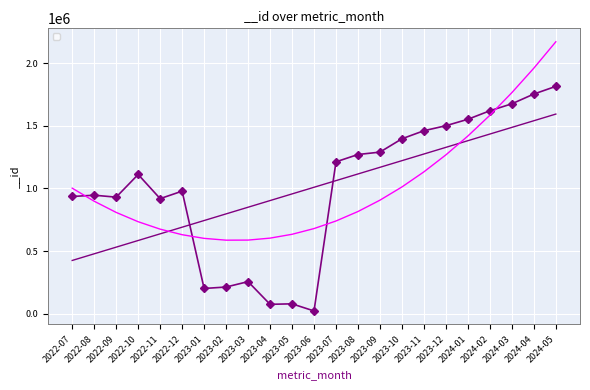

Reading left to right, what are all the values shown in this chart?

936077	946387	930766	1112155	918961	978773	200444	212000	255215	73737	77572	20687	1213337	1271833	1291050	1397728	1462104	1502202	1553658	1621673	1677451	1755472	1816872